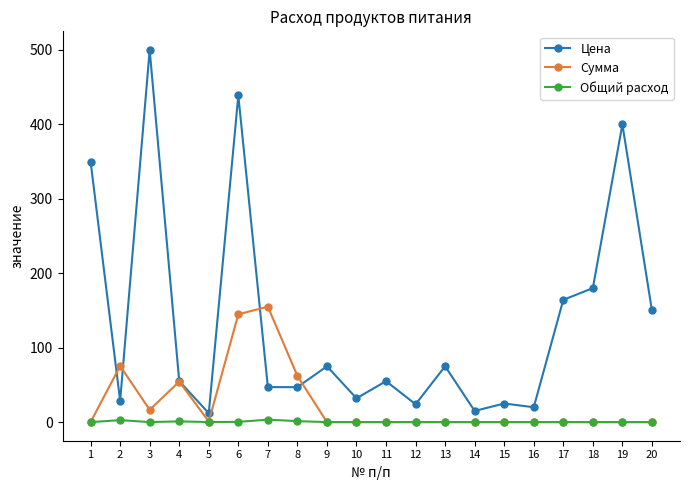

List the series in order of their peak value, highest first.

Цена, Сумма, Общий расход